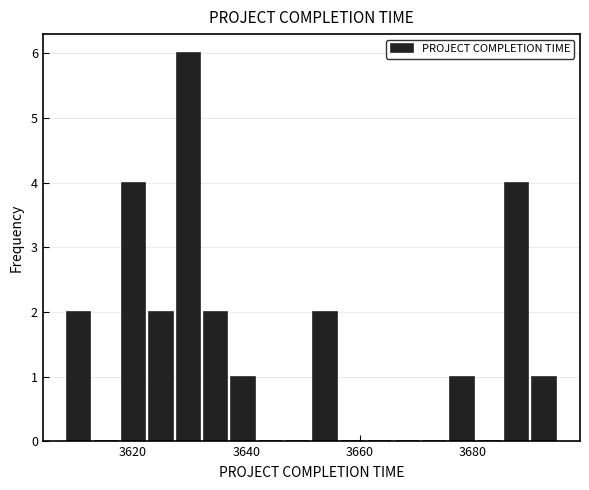

Read against the x-axis, roughly where is the centre of the tallest bar?

3630